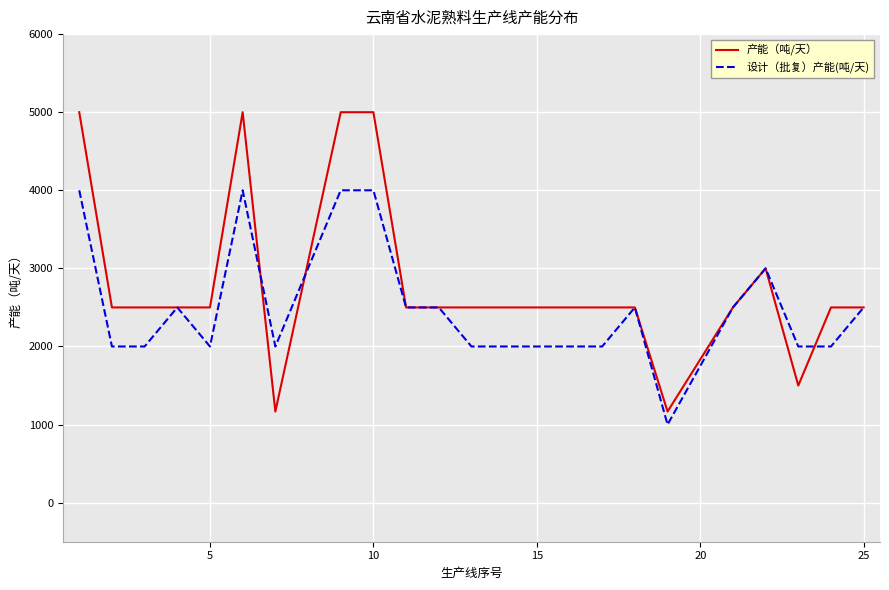

Which series has the largest range (max minus min)?

产能（吨/天）